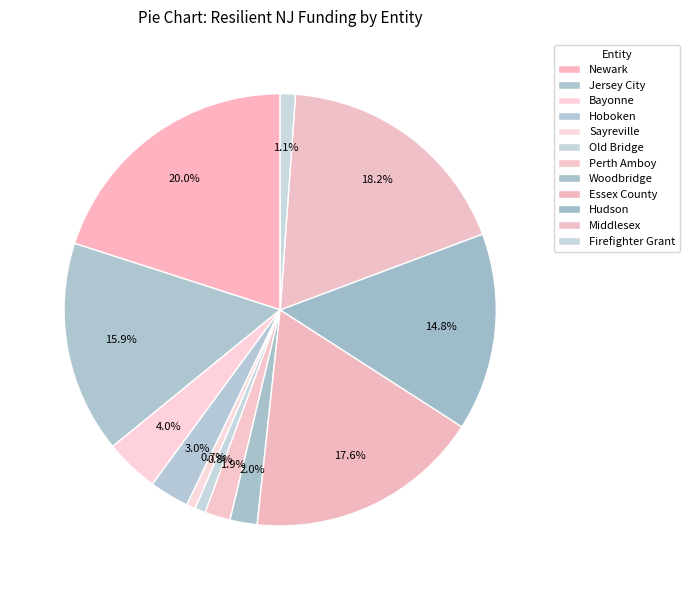

To the nearest percent, what portion does Essex County represent?

18%